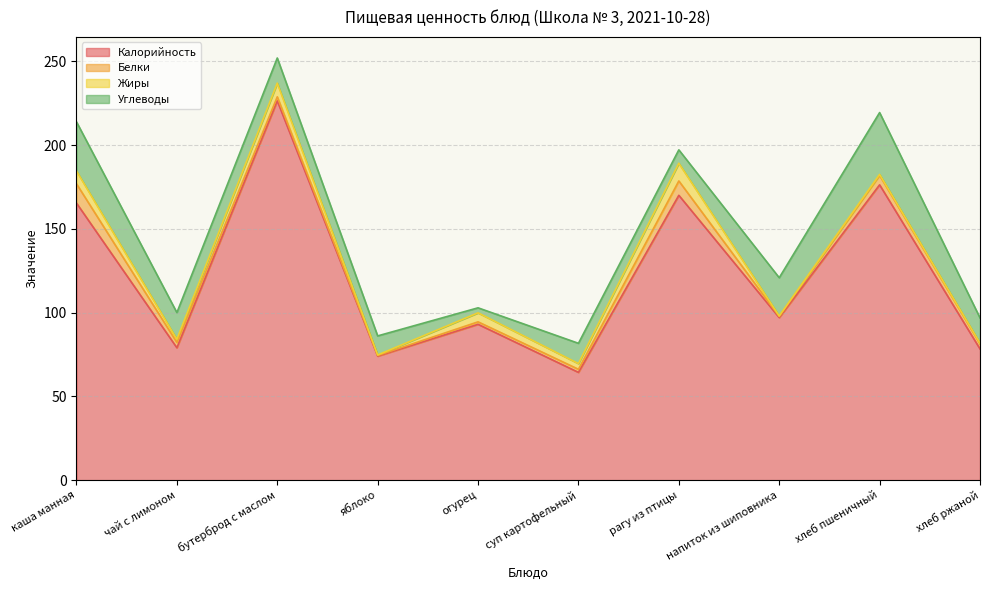

Reading right to left, extract all data points from this chart.

Калорийность: 78.3	176.2	97.0	170.0	64.3	93.0	74.0	226.4	79.0	165.3
Белки: 3.0	5.6	0.7	8.6	1.8	1.5	0.4	2.4	3.2	11.5
Жиры: 0.5	0.6	0.3	10.6	3.4	5.4	0.3	8.2	1.9	7.7
Углеводы: 15.0	36.9	22.8	8.0	12.1	3.0	11.4	15.0	15.9	29.3